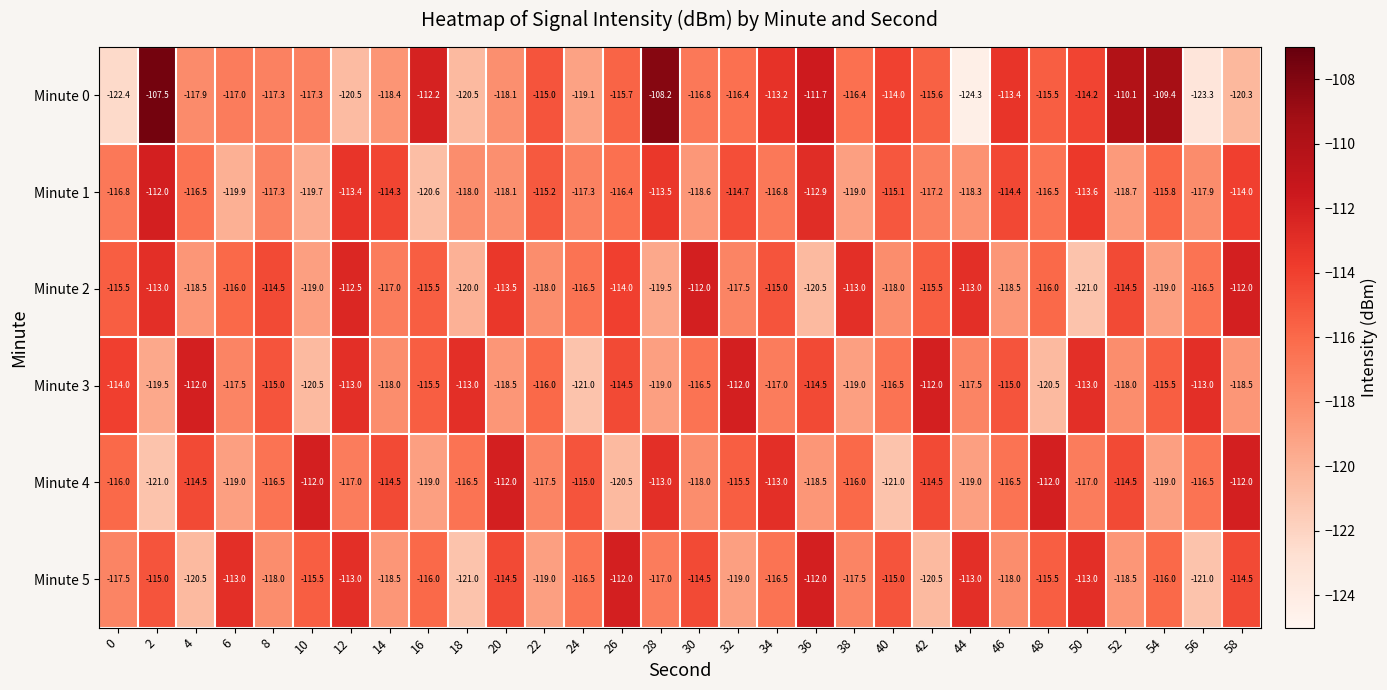

What is the greatest value displayed?

-107.5